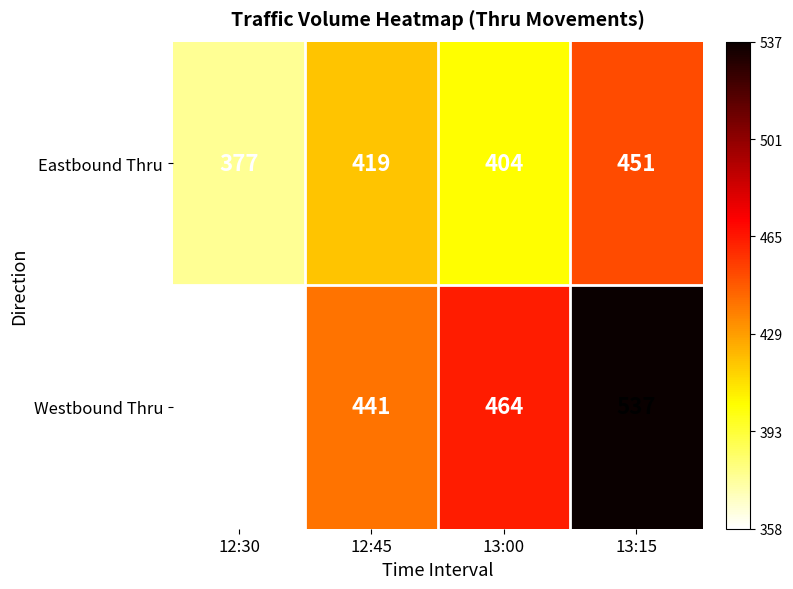

What is the total value across all series at 13:15?

988